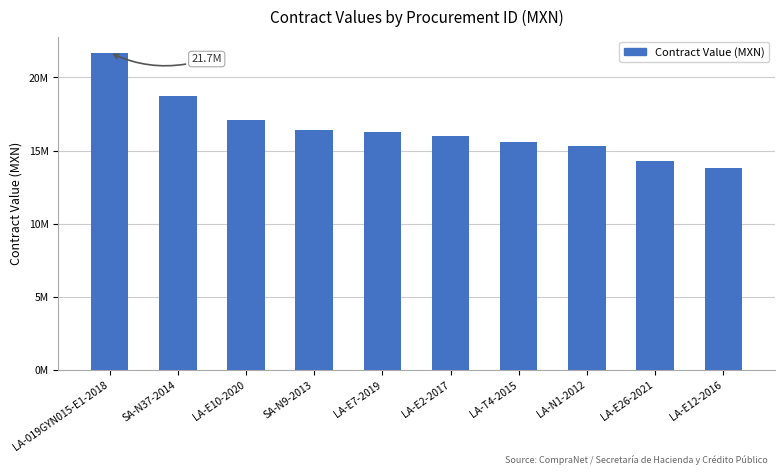

At which label does the data first exceed 16256082?

LA-019GYN015-E1-2018